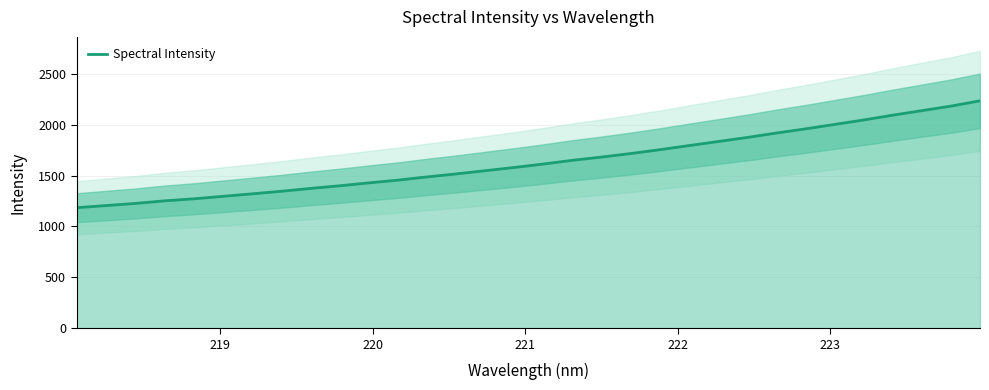

What is the minimum value for Spectral Intensity?

1184.6